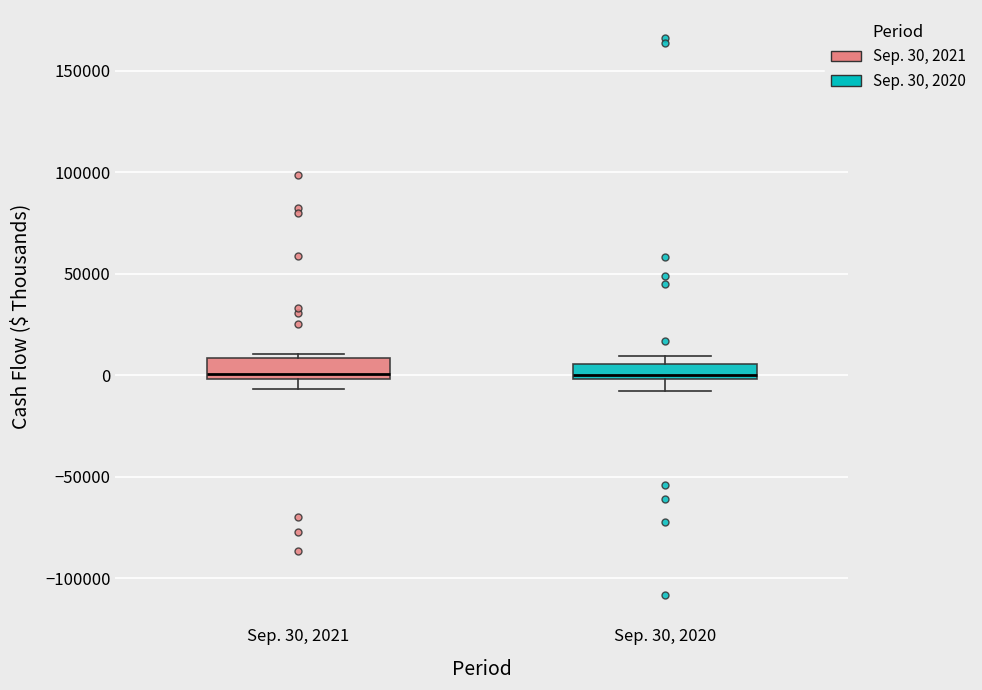

Where does the lower whisker of the box for Sep. 30, 2020 end on the y-axis? The values are not printed on the chart, so give them approximately, as read against the axis.

-10000